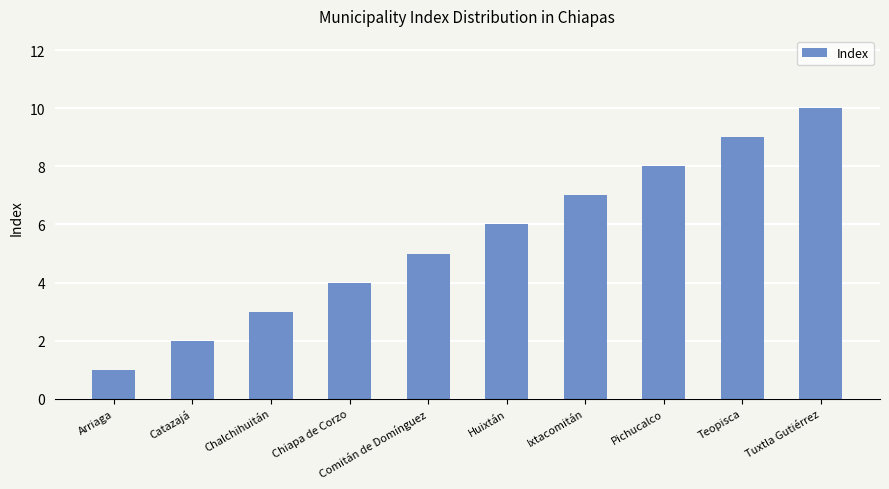

Between Chiapa de Corzo and Arriaga, which is larger?

Chiapa de Corzo